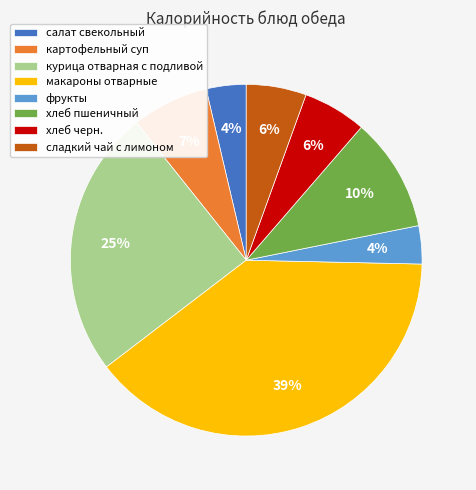

True or false: макароны отварные accounts for 28% of the total.

False